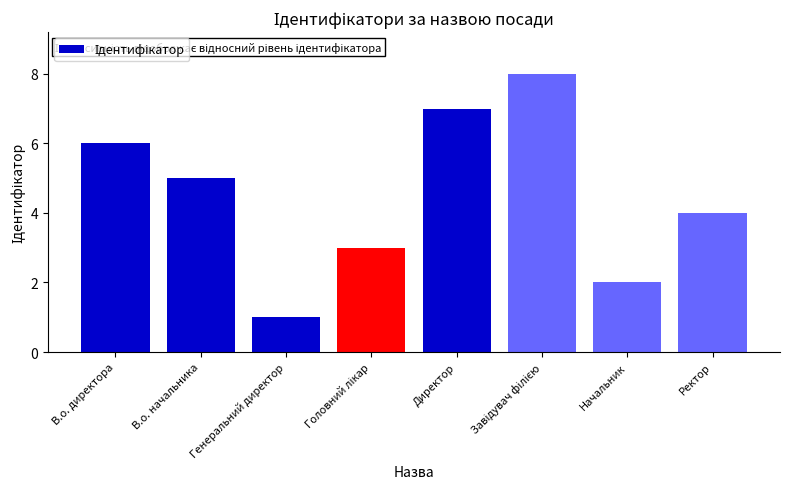

What position from the right is В.о. начальника?

7